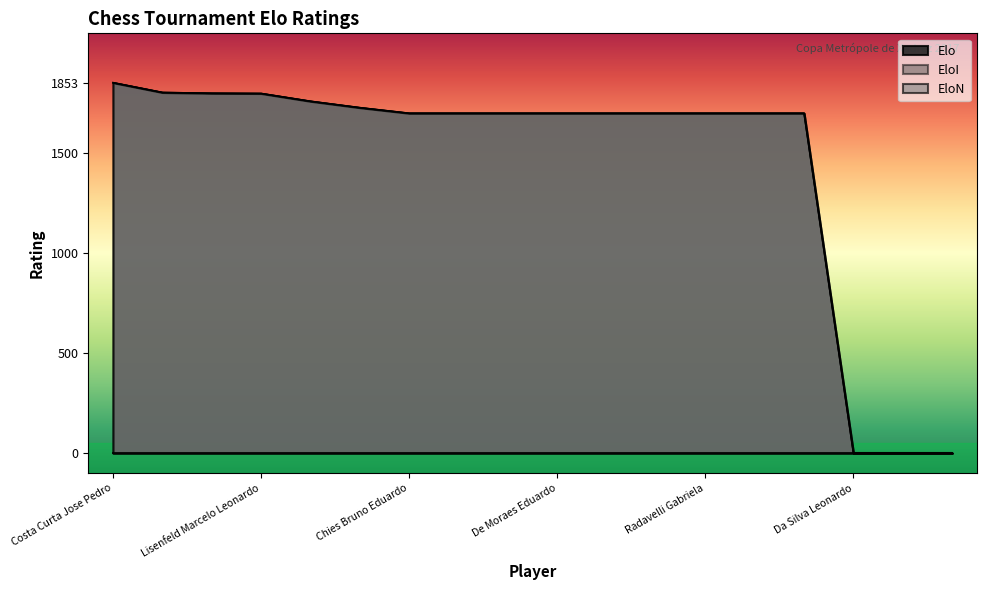

Which series has the largest total across all categories?

Elo